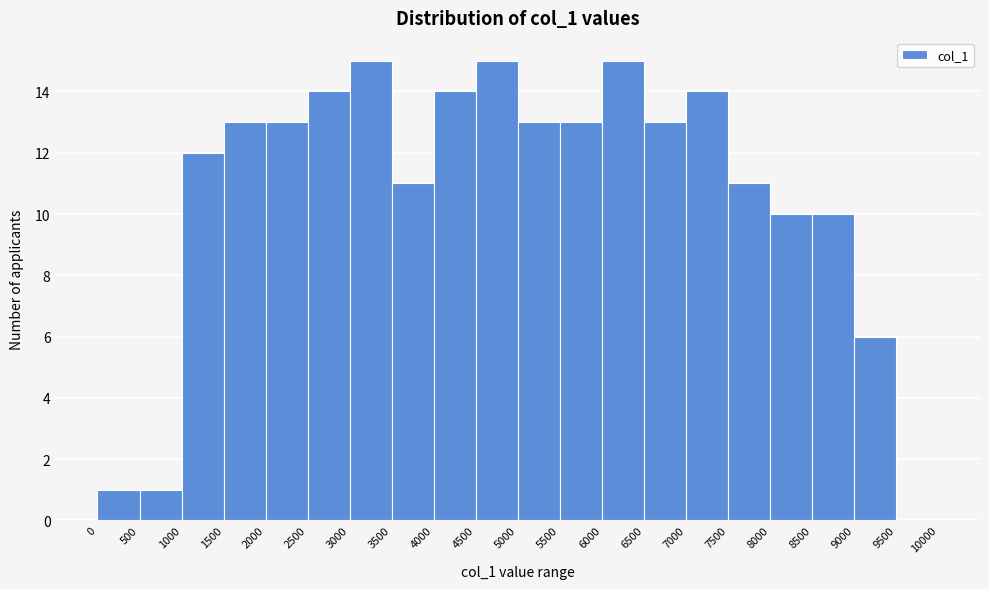

Reading left to right, transcribe this chart: for each bar, give the range it covers on the x-axis and its height. The values are not printed on the chart, so give them approximately, as read against the axis.

0 to 500: 1
500 to 1000: 1
1000 to 1500: 12
1500 to 2000: 13
2000 to 2500: 13
2500 to 3000: 14
3000 to 3500: 15
3500 to 4000: 11
4000 to 4500: 14
4500 to 5000: 15
5000 to 5500: 13
5500 to 6000: 13
6000 to 6500: 15
6500 to 7000: 13
7000 to 7500: 14
7500 to 8000: 11
8000 to 8500: 10
8500 to 9000: 10
9000 to 9500: 6
9500 to 10000: 0